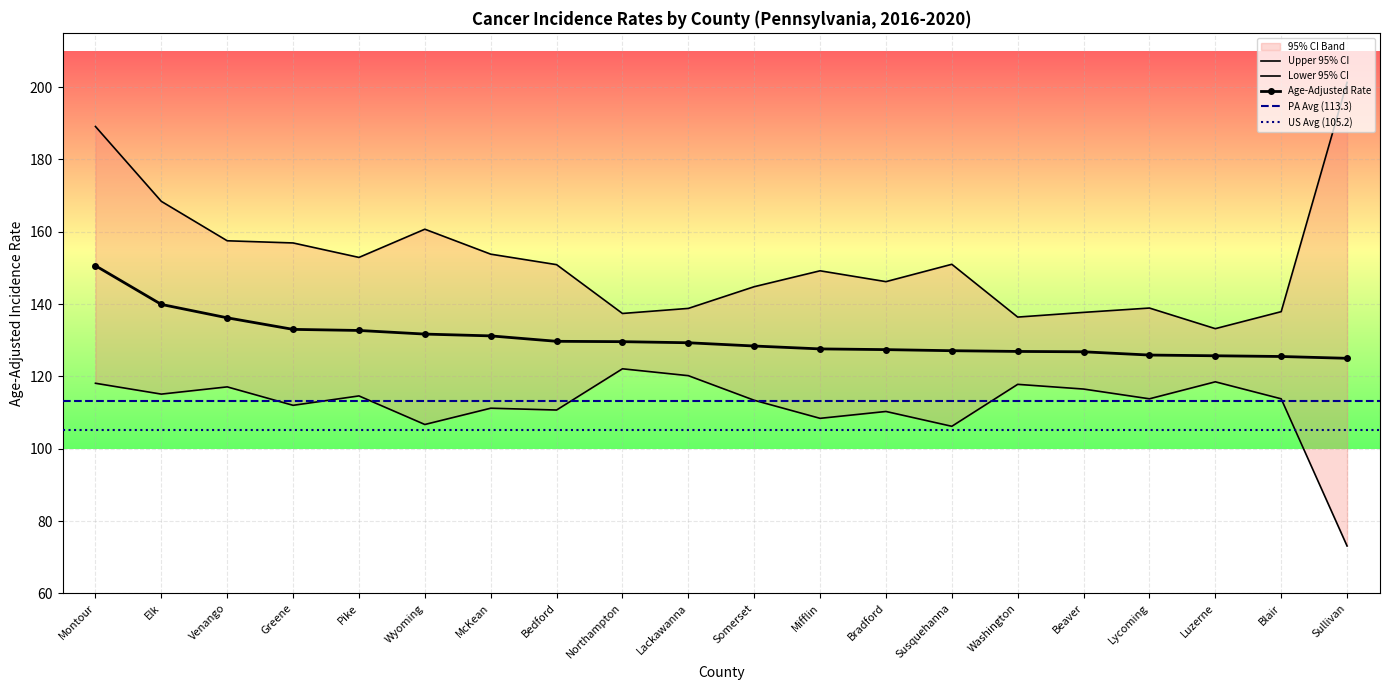

How many lines are shown in the chart?

3